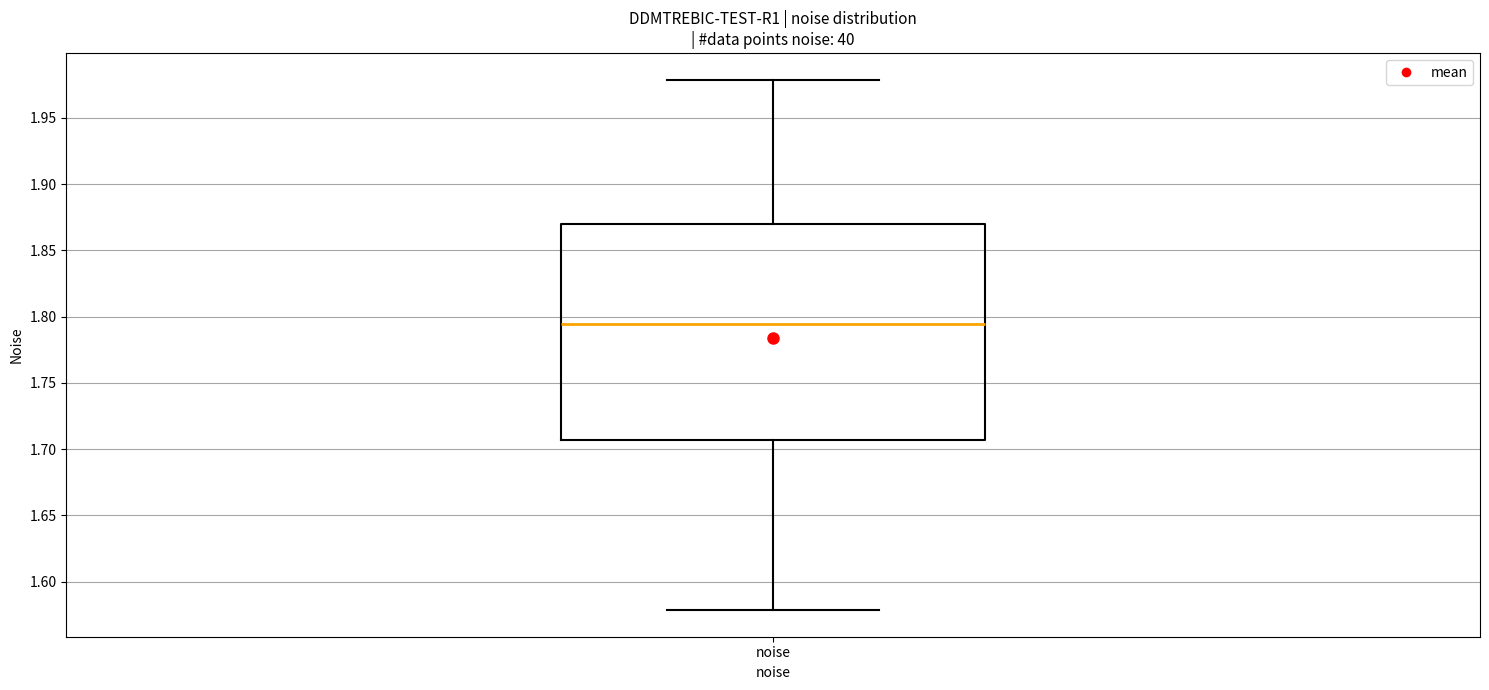

Where does the upper whisker of the box for noise end on the y-axis? The values are not printed on the chart, so give them approximately, as read against the axis.

1.980